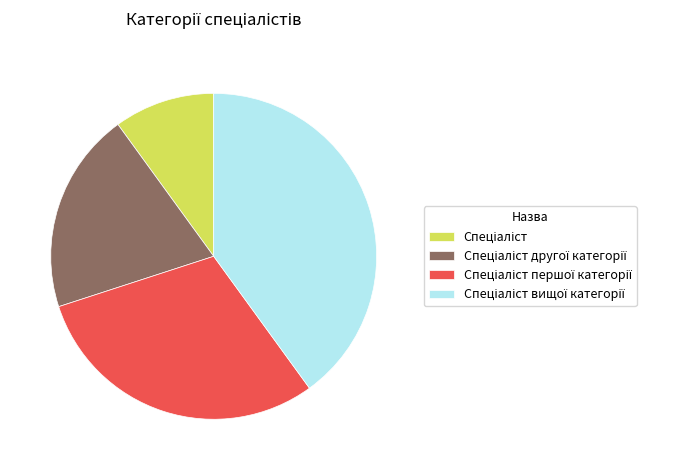

Is there any slice that represents more than half of the pie?

No